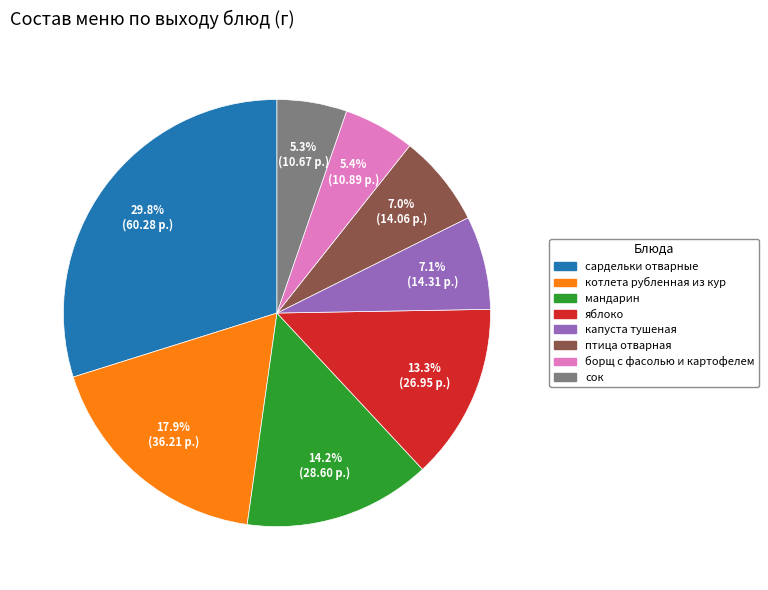

Does any single category account for the majority?

No